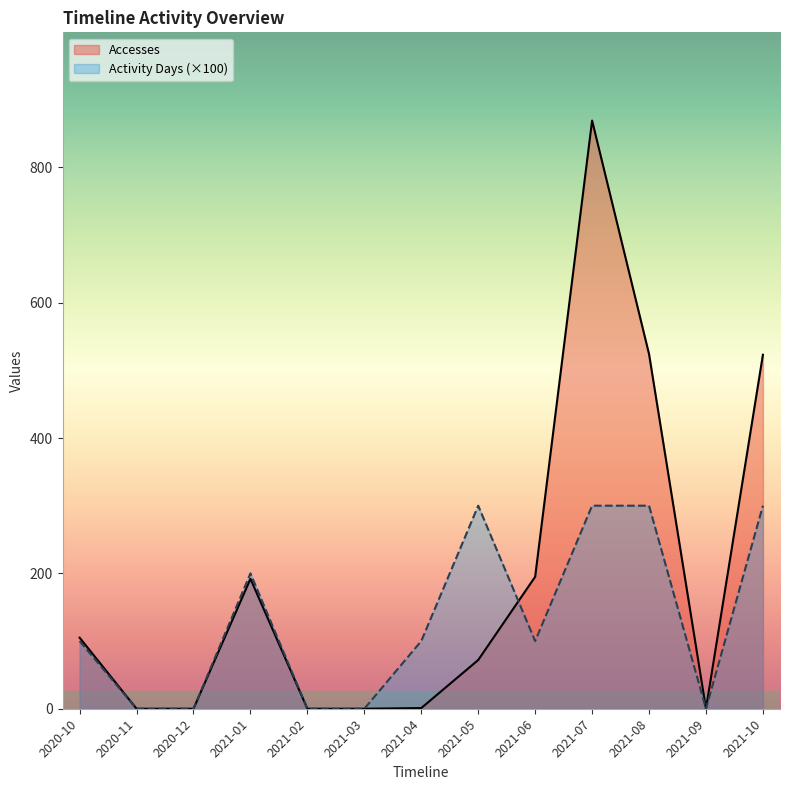

How many values in the Activity Days series exceed 100?

5